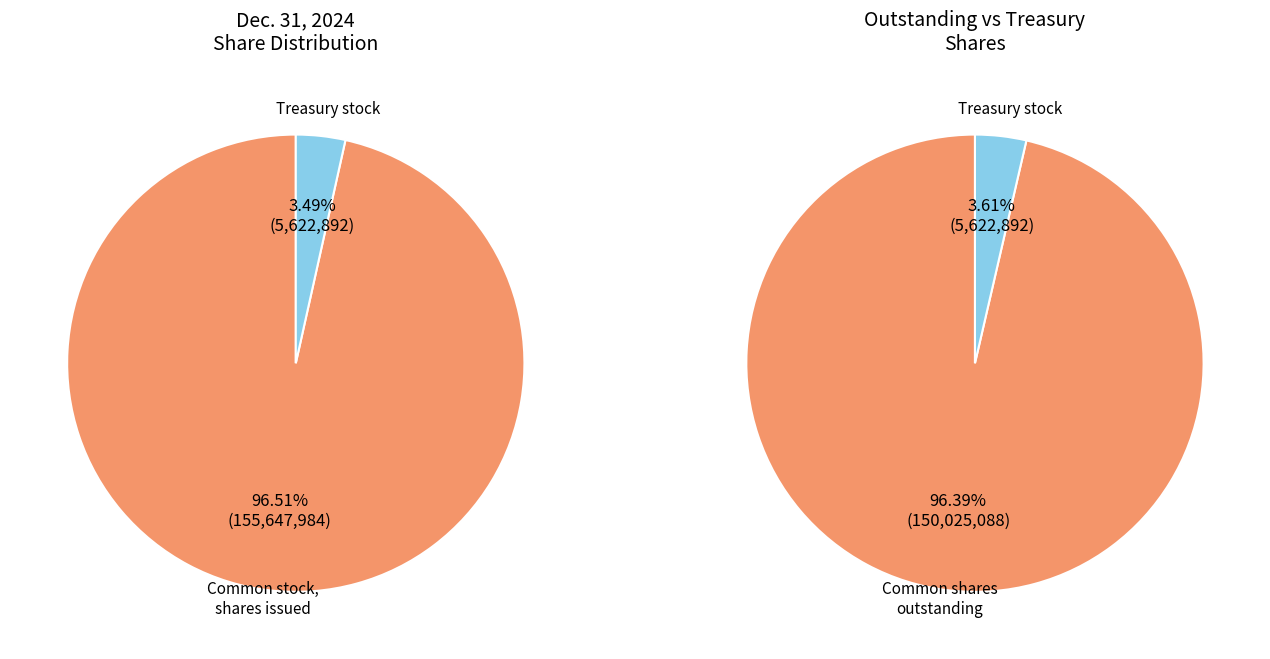

To the nearest percent, what is the difference between the Treasury stock and Common stock, shares issued slice percentages?

93%